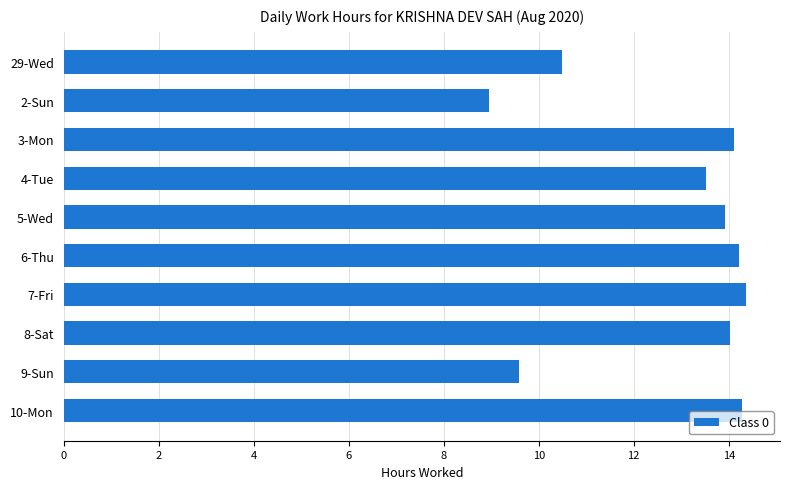

What is the greatest value displayed?

14.4